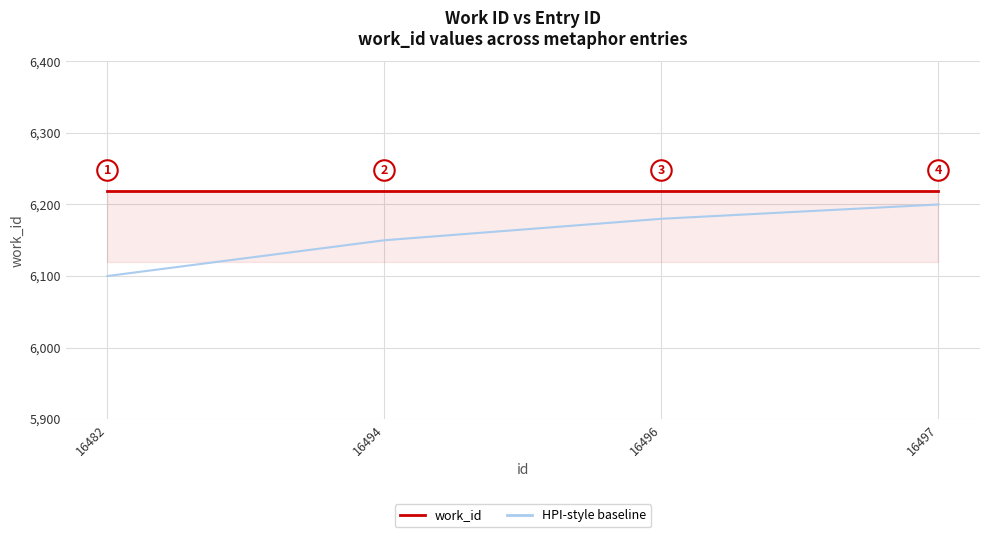

Is the value of work_id at 16494 greater than the value of HPI-style baseline at 16482?

Yes